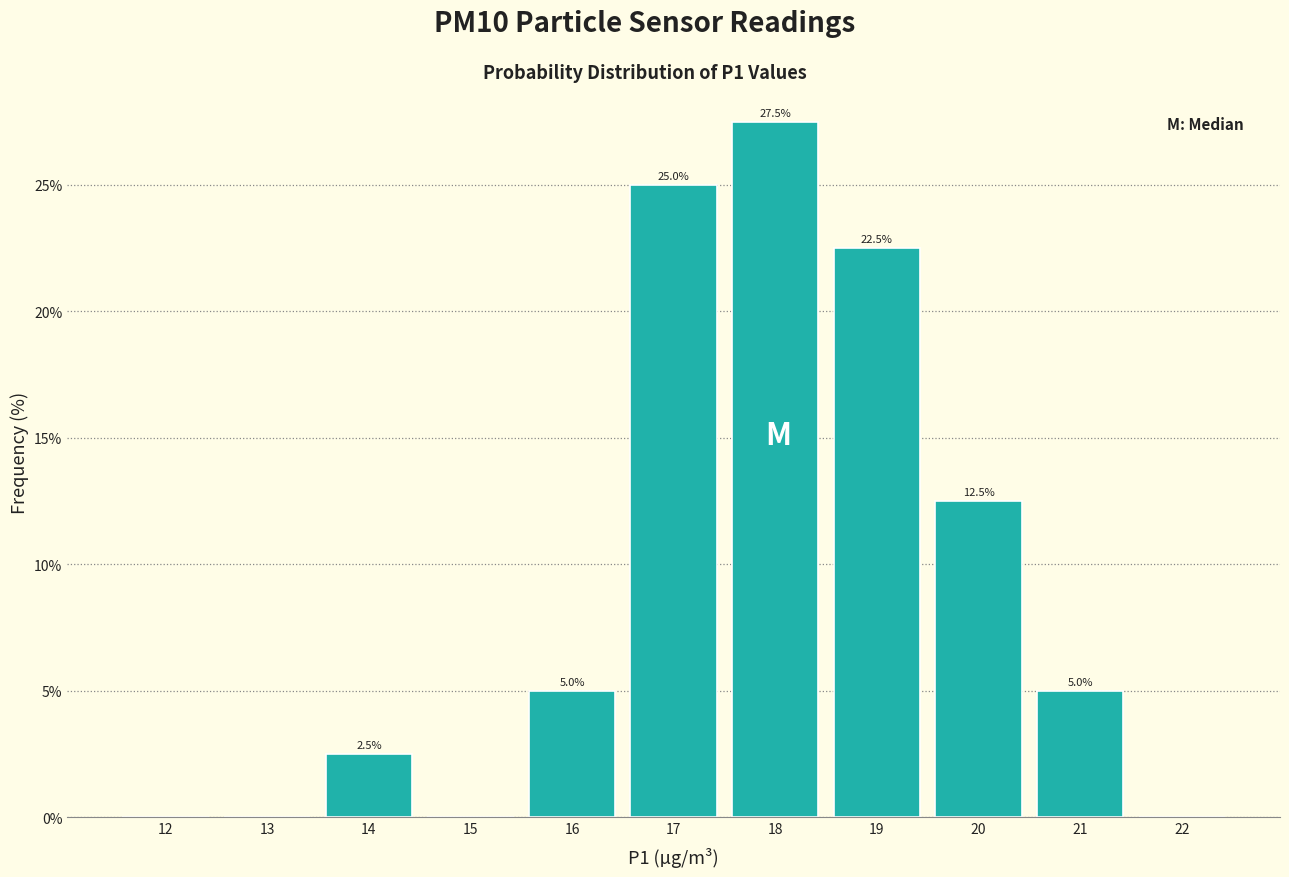

Reading left to right, transcribe all the data shown in this chart.

12=0.0	13=0.0	14=2.5	15=0.0	16=5.0	17=25.0	18=27.5	19=22.5	20=12.5	21=5.0	22=0.0